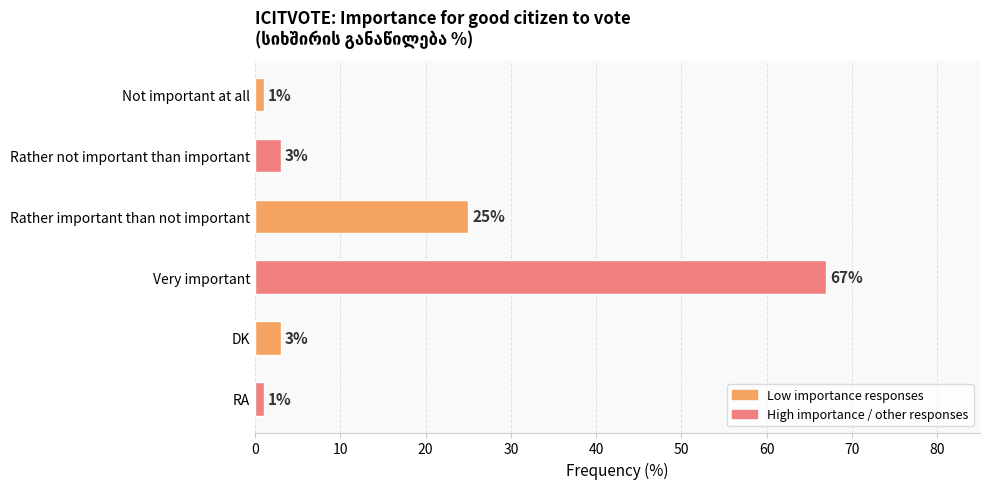

What is the difference between the values at DK and Very important?

64